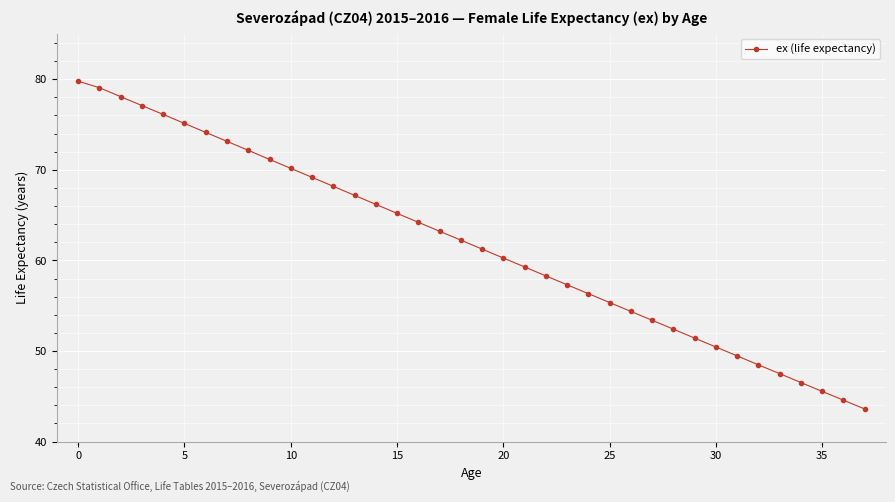

What is the difference between the maximum and second lowest values?

35.2